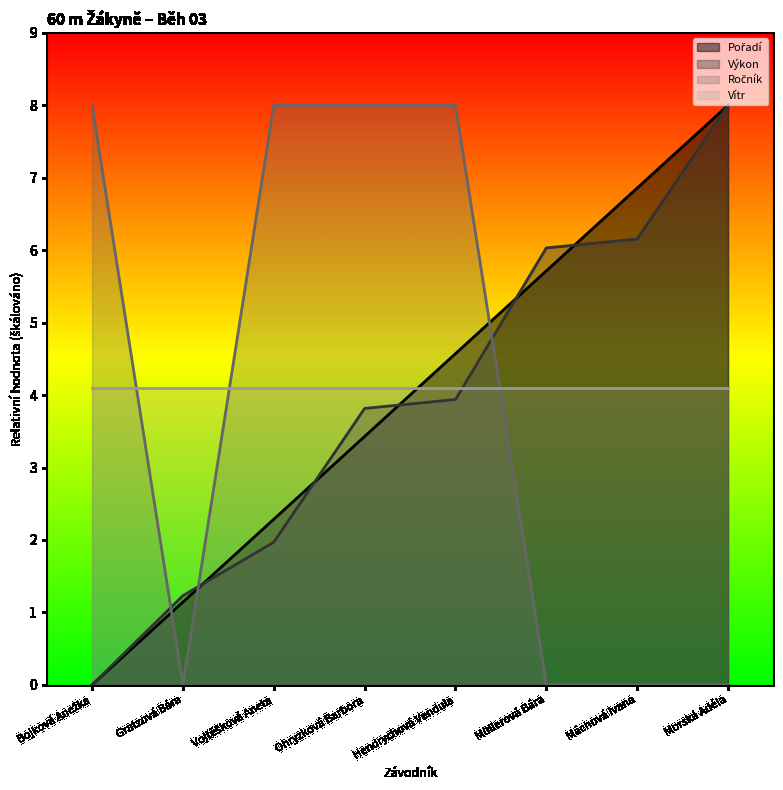

What is the maximum value shown in the chart?

8.0